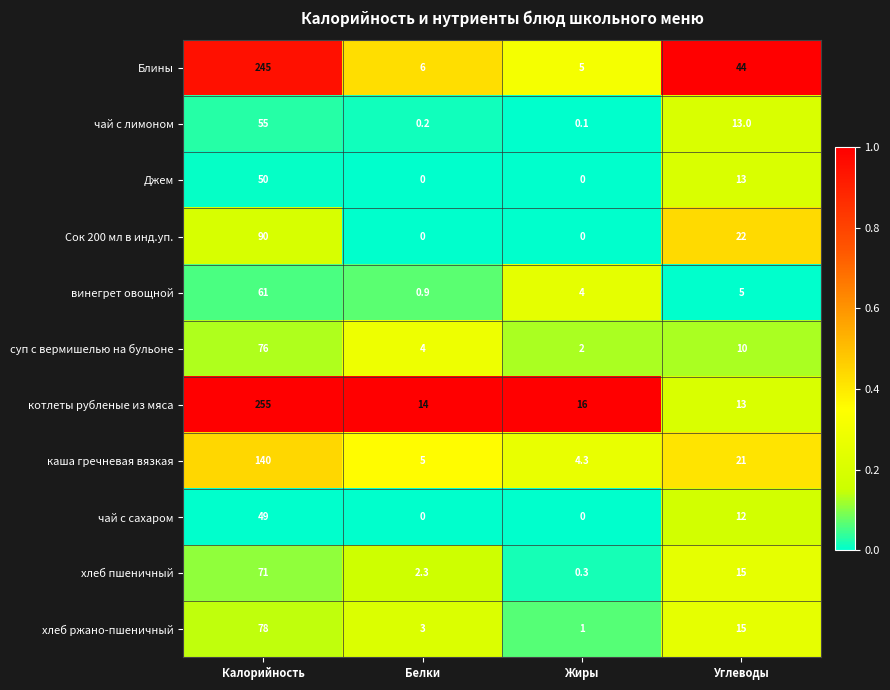

What is the difference between the maximum and minimum values in the хлеб ржано-пшеничный series?

77.0